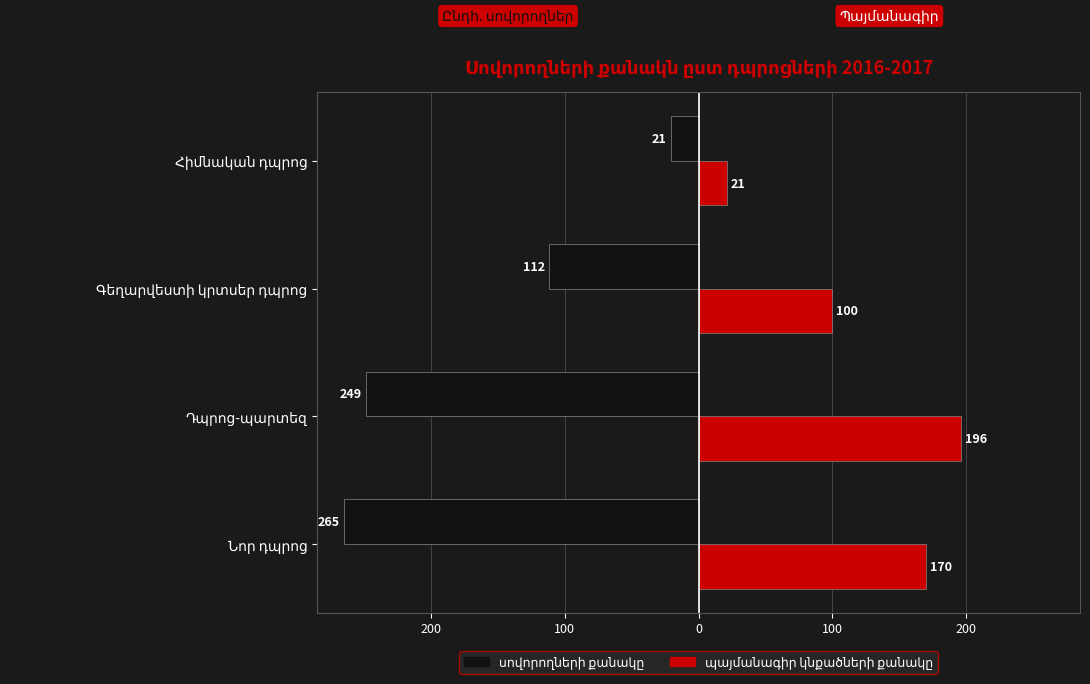

What is the sum of the պայմանագիր կնքածների քանակը values at Նոր դպրոց and Դպրոց-պարտեզ?

366